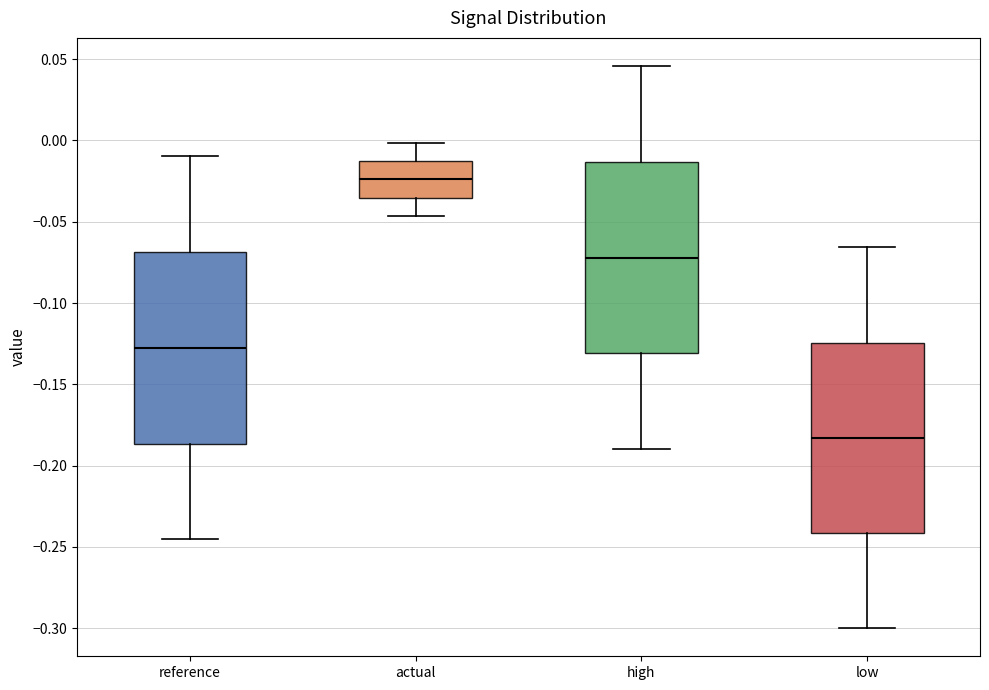

Reading left to right, read every box against the y-axis: the position of its median line, the range the box covers, and the ends of its whiskers. The values are not printed on the chart, so give them approximately, as read against the axis.

reference: median -0.130, box -0.185 to -0.070, whiskers -0.245 to -0.010
actual: median -0.025, box -0.035 to -0.015, whiskers -0.045 to 0.000
high: median -0.070, box -0.130 to -0.015, whiskers -0.190 to 0.045
low: median -0.185, box -0.240 to -0.125, whiskers -0.300 to -0.065